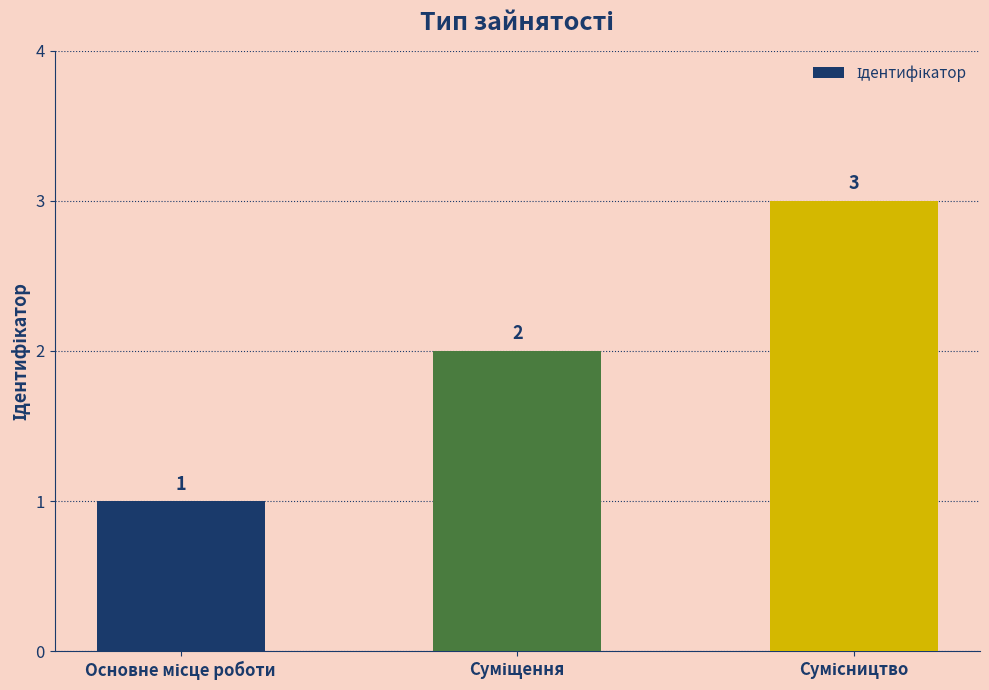

What is the sum of all values?

6